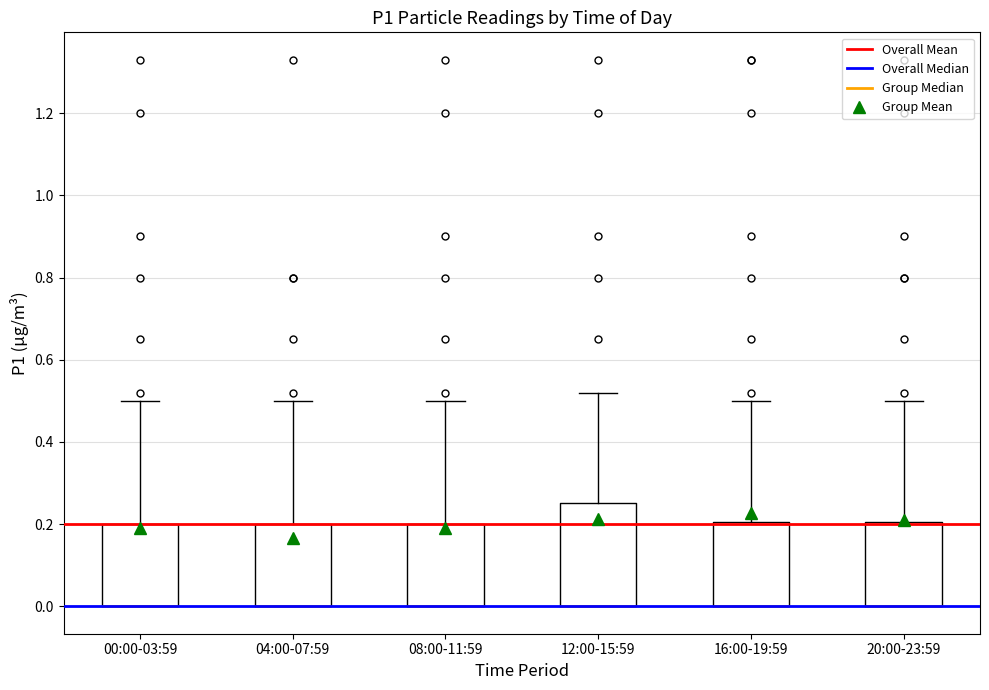

Reading left to right, transcribe this box plot: for each box, give where its median line is, the range the box spans, and where its two whiskers end, as read against the y-axis. The values are not printed on the chart, so give them approximately, as read against the axis.

00:00-03:59: median 0.00 (drawn on the box's lower edge), box 0.00 to 0.20, whiskers 0.00 to 0.50
04:00-07:59: median 0.00 (drawn on the box's lower edge), box 0.00 to 0.20, whiskers 0.00 to 0.50
08:00-11:59: median 0.00 (drawn on the box's lower edge), box 0.00 to 0.20, whiskers 0.00 to 0.50
12:00-15:59: median 0.00 (drawn on the box's lower edge), box 0.00 to 0.26, whiskers 0.00 to 0.52
16:00-19:59: median 0.00 (drawn on the box's lower edge), box 0.00 to 0.20, whiskers 0.00 to 0.50
20:00-23:59: median 0.00 (drawn on the box's lower edge), box 0.00 to 0.20, whiskers 0.00 to 0.50